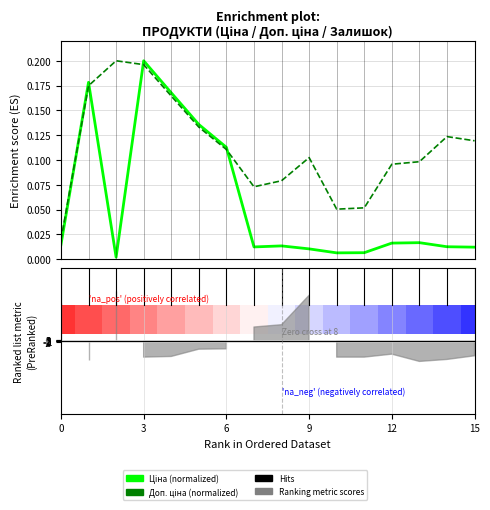

True or false: Доп. ціна (normalized) has more than 0 interior local peaks.

True